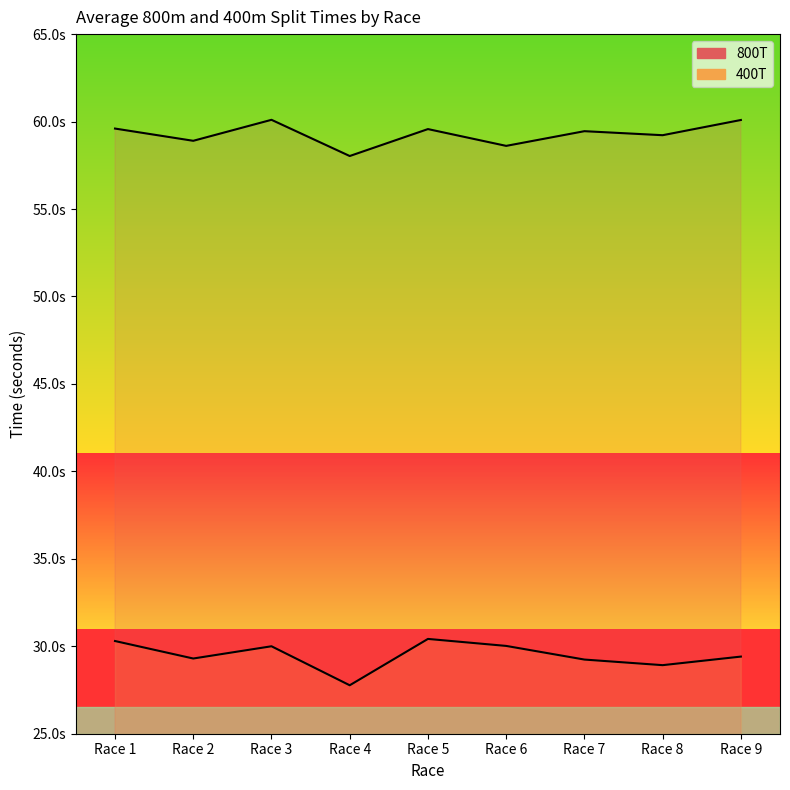

In 400T, how many points are lower than both neighbors (excluding endpoints)?

3